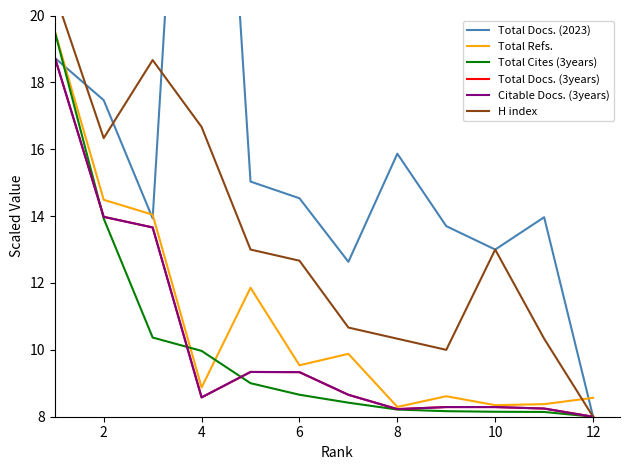

What is the difference between the maximum and minimum values in the Total Refs. series?

11.2